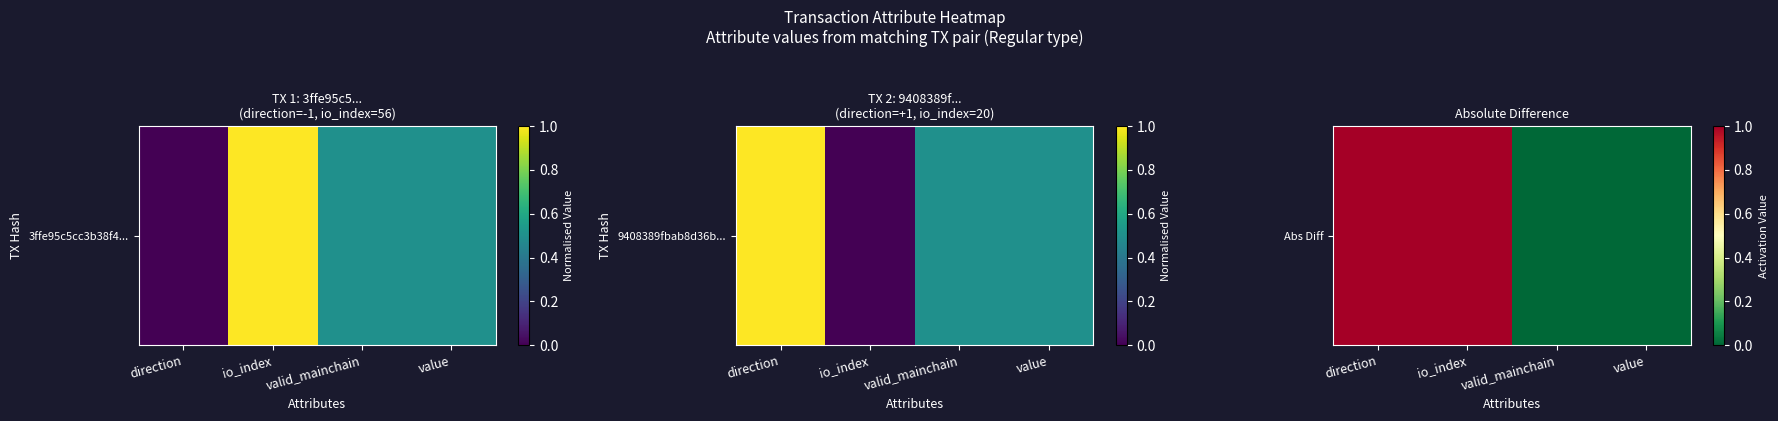

The chart shows a value of 0 at valid_mainchain. True or false?

False